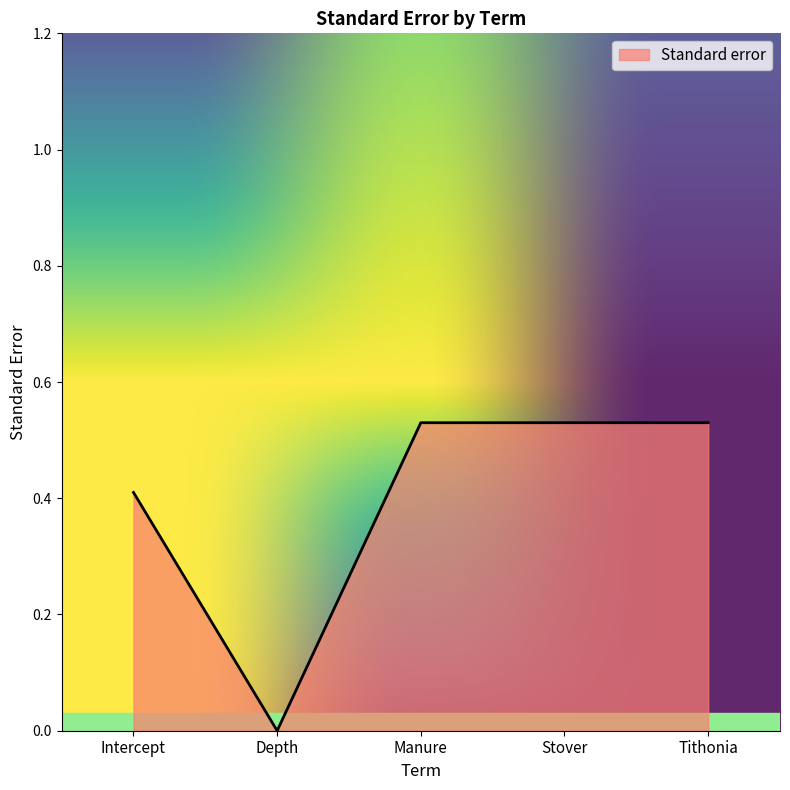

At which label is the value closest to 0?

Depth